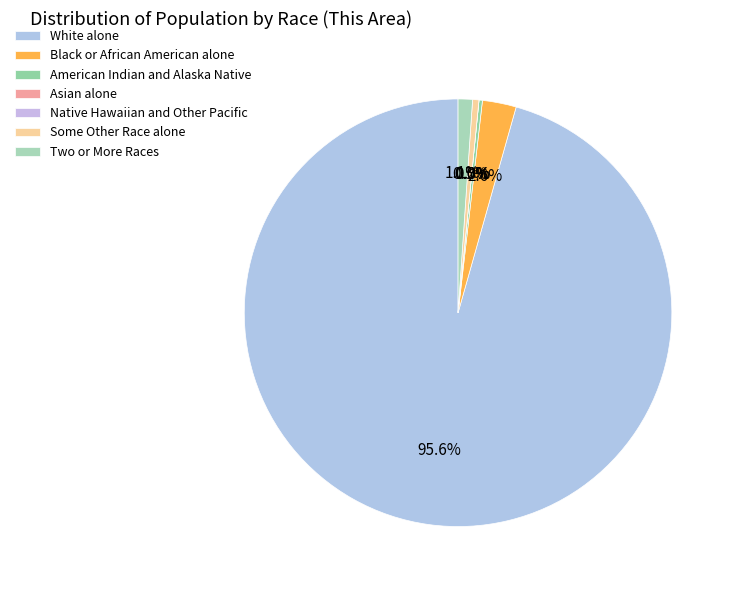

Which slice is the largest?

White alone